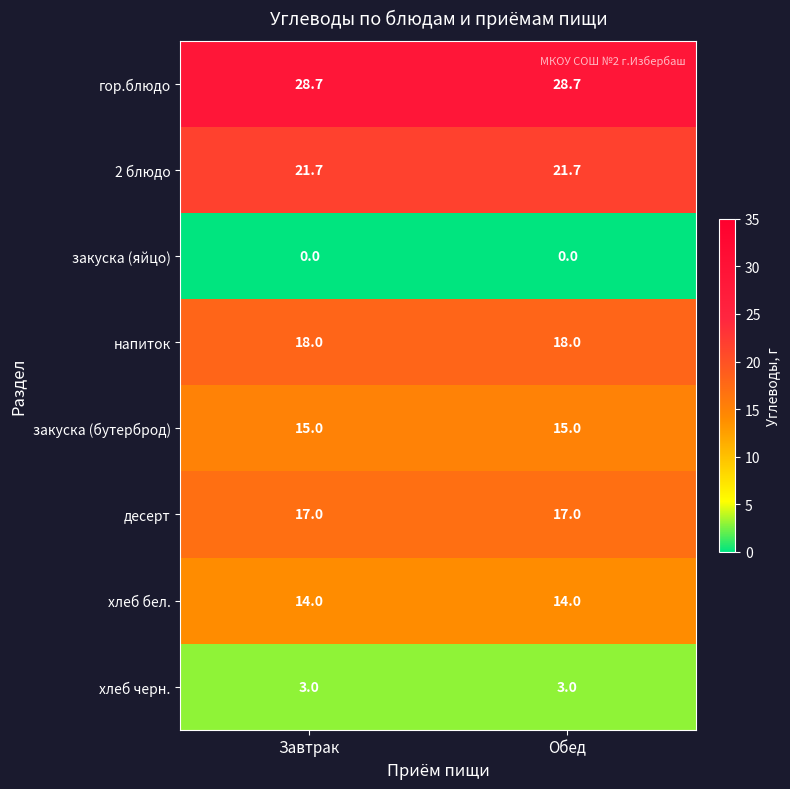

What is the spread (max minus min) of values at Завтрак?

28.7